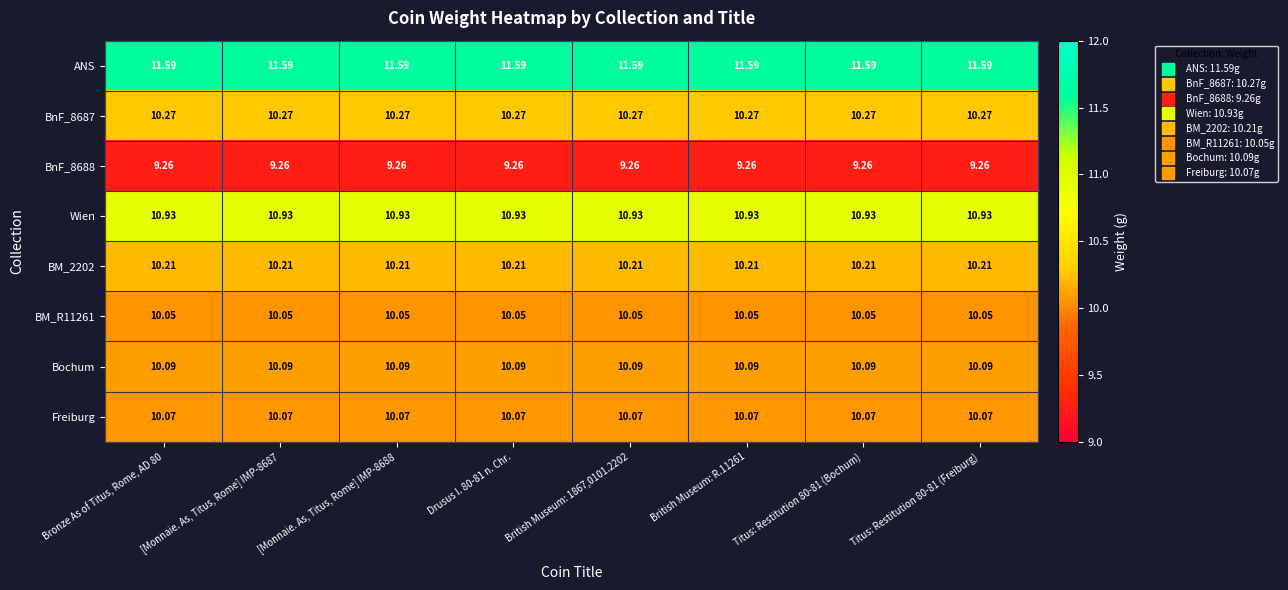

What is the difference between the highest and lowest values at British Museum: 1867,0101.2202?

2.3